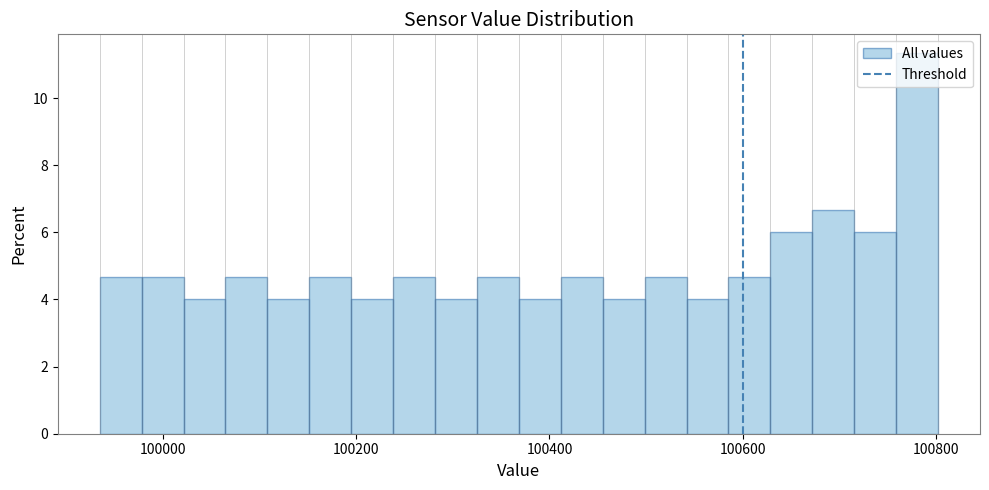

Read against the x-axis, roughly where is the centre of the tallest bar?

100780